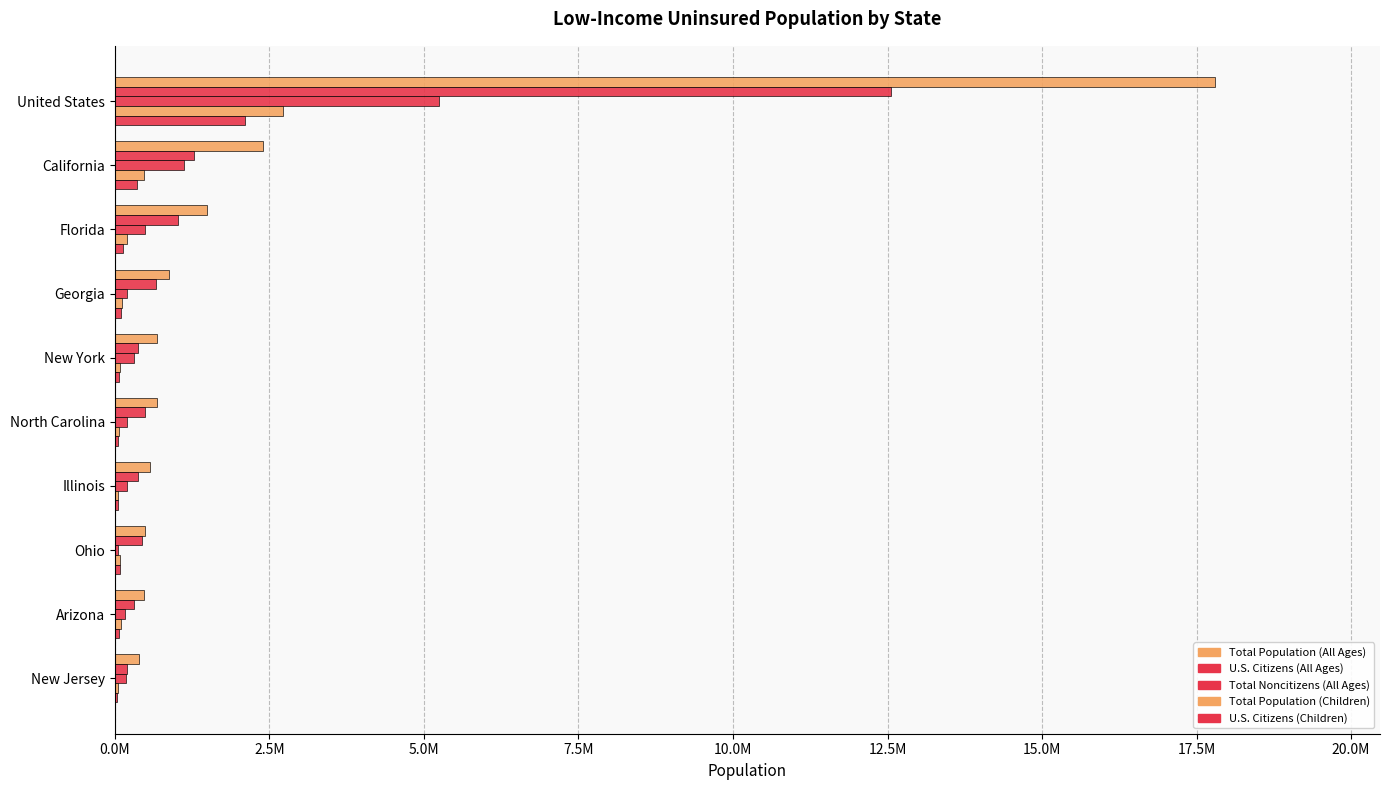

What is the minimum value for Total Noncitizens (All Ages)?

48000